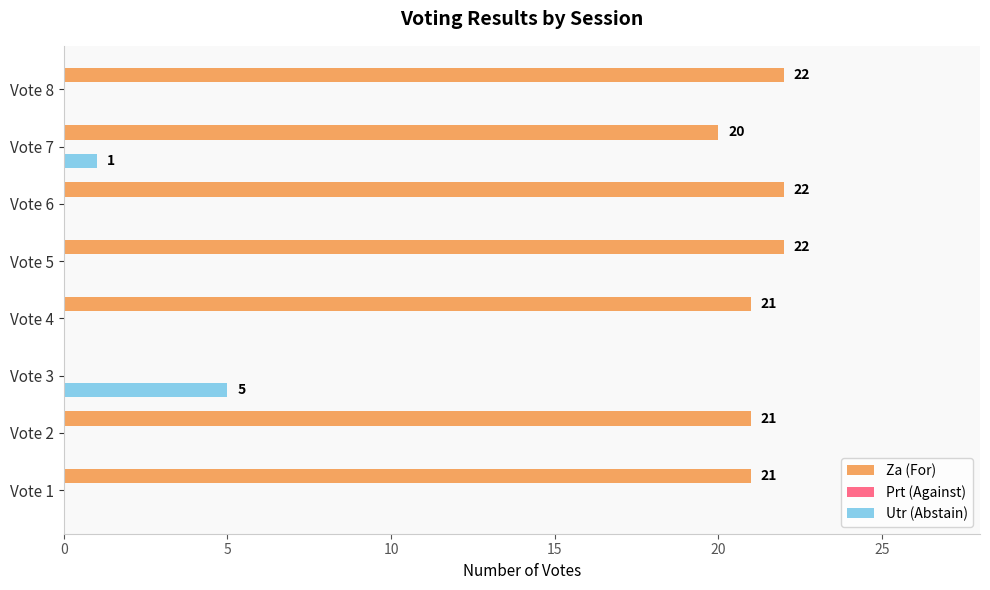

The Utr (Abstain) series shows 1 at Vote 3. True or false?

False